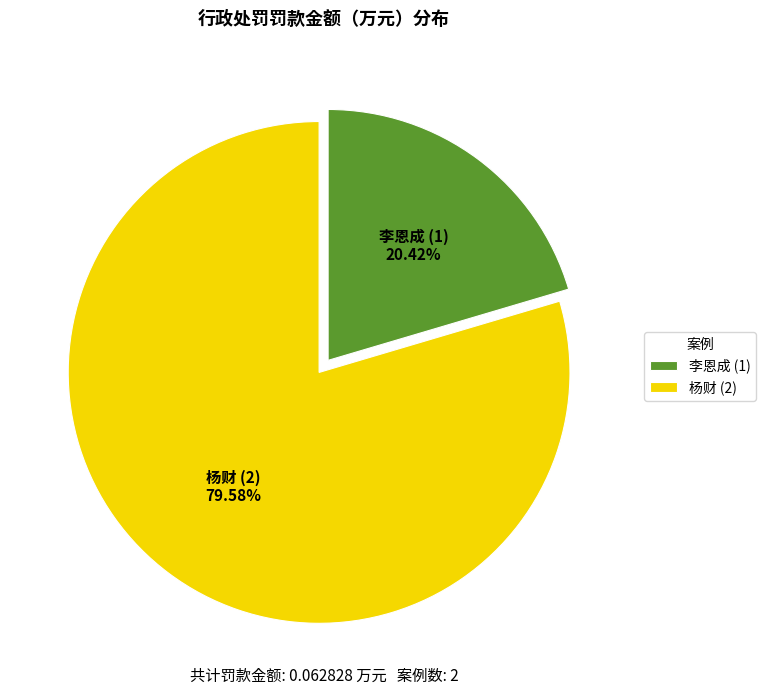

Is it true that 杨财 (2) is 80% of the pie?

True